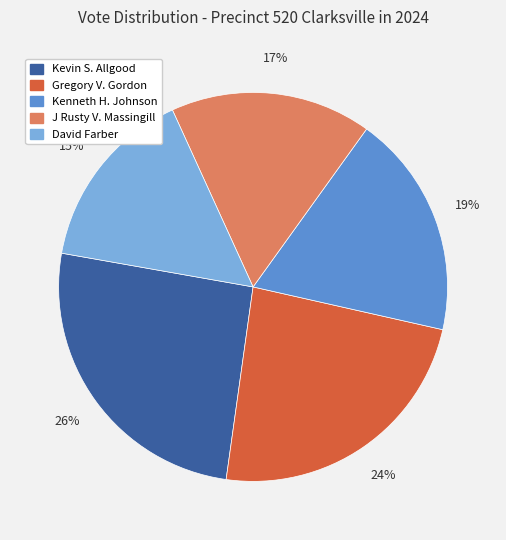

Count the number of slices in the pie.

5